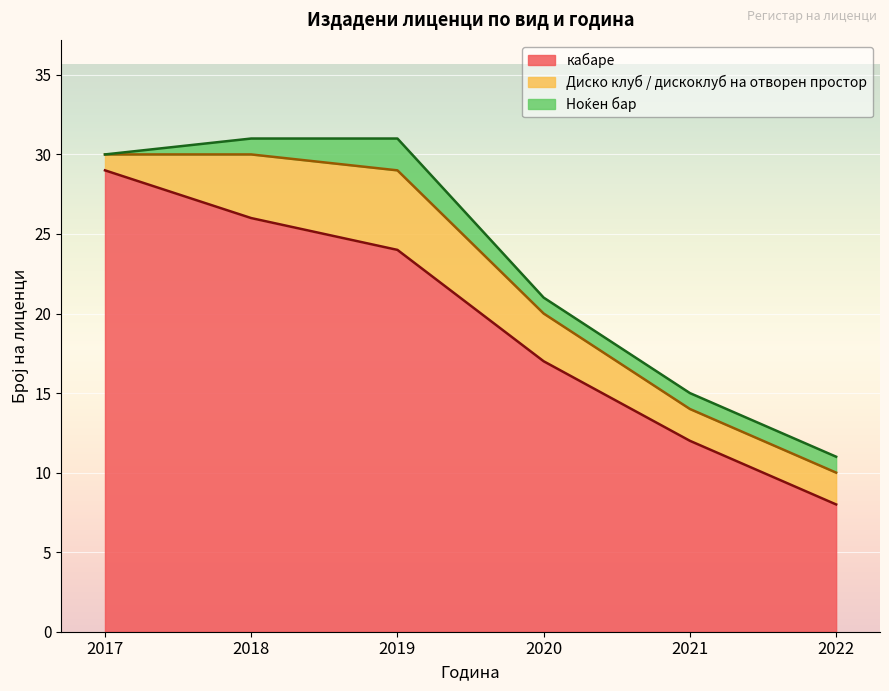

What is the difference between the highest and lowest values at 2022?

7